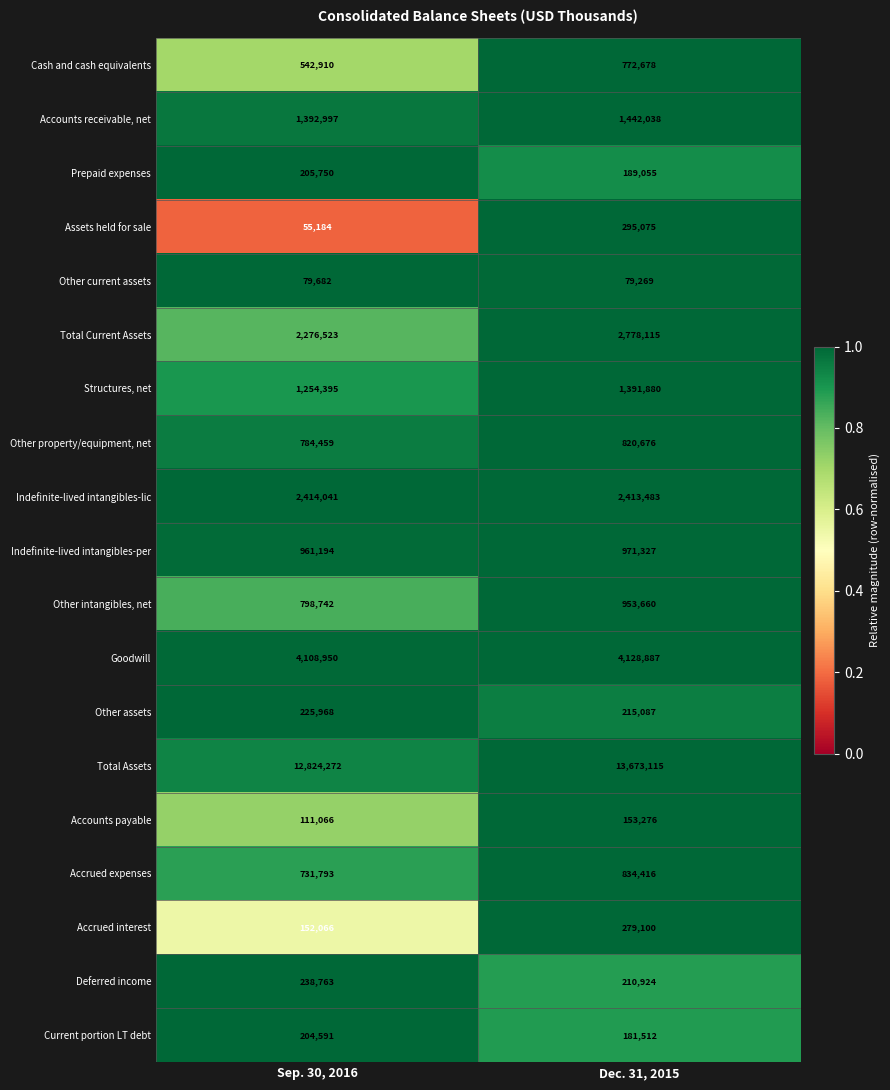

What is the difference between the Accrued expenses values at Dec. 31, 2015 and Sep. 30, 2016?

102623